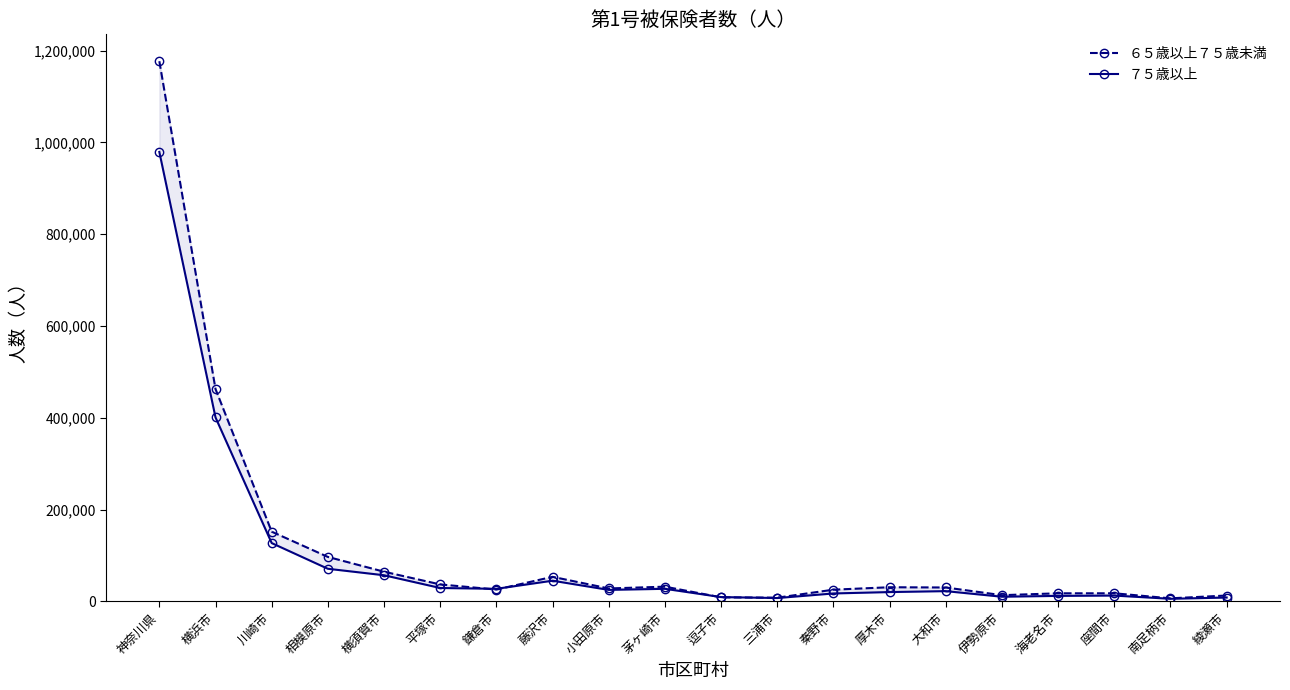

What is the average value of the ７５歳以上 series?

95930